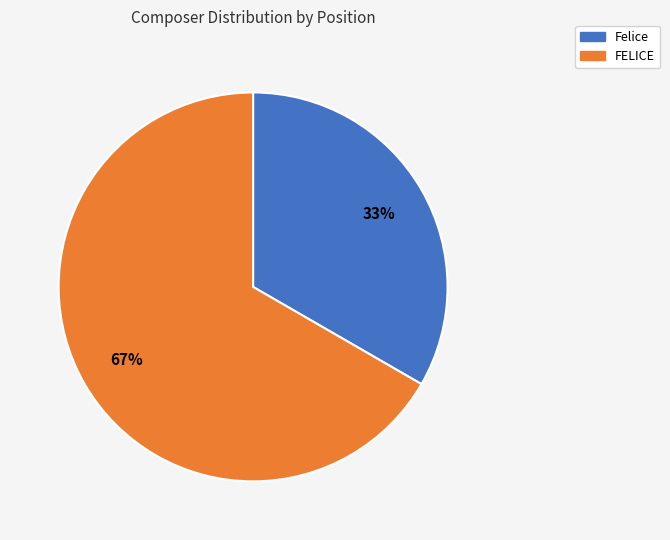

What is the ratio of the value at Felice to the value at FELICE?

0.5